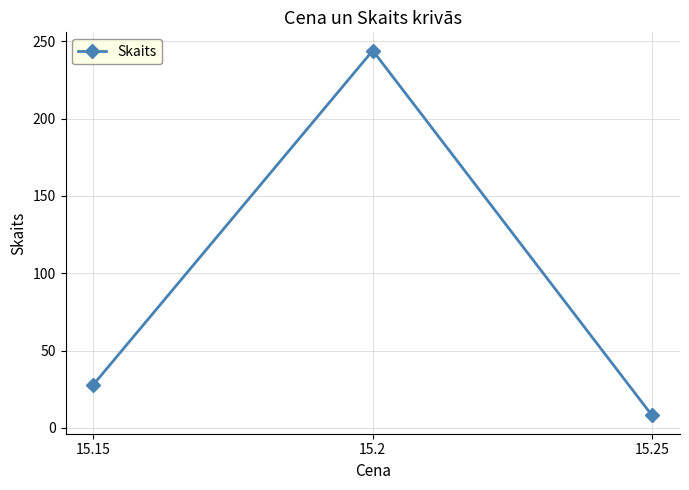

What is the average value?

93